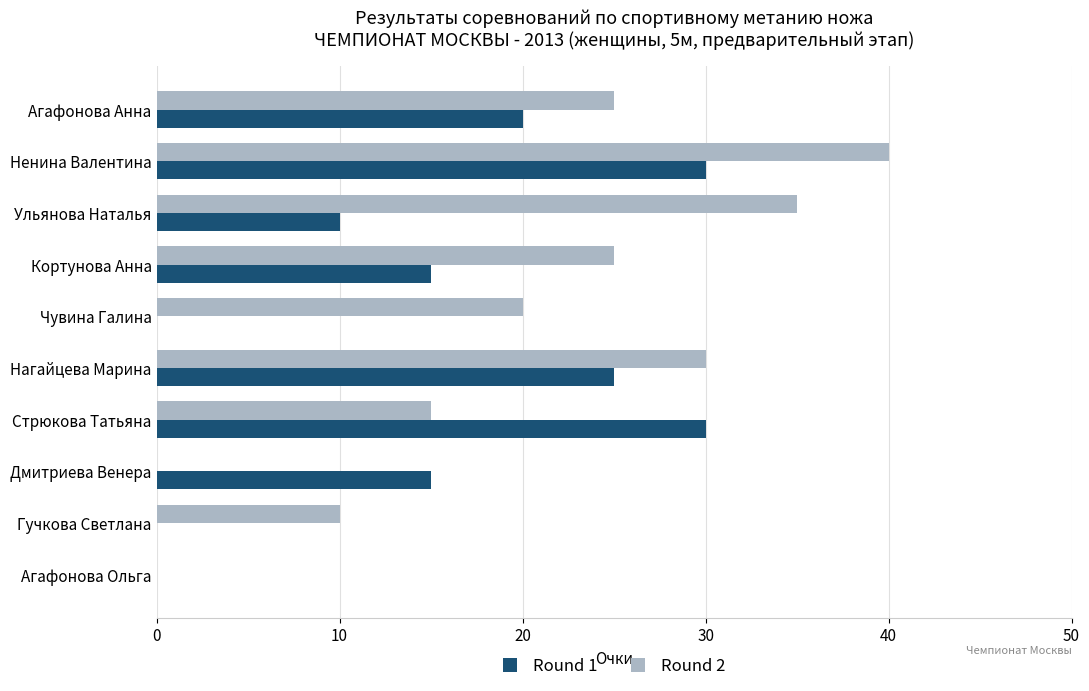

Which series changed the most between Гучкова Светлана and Нагайцева Марина?

Round 1